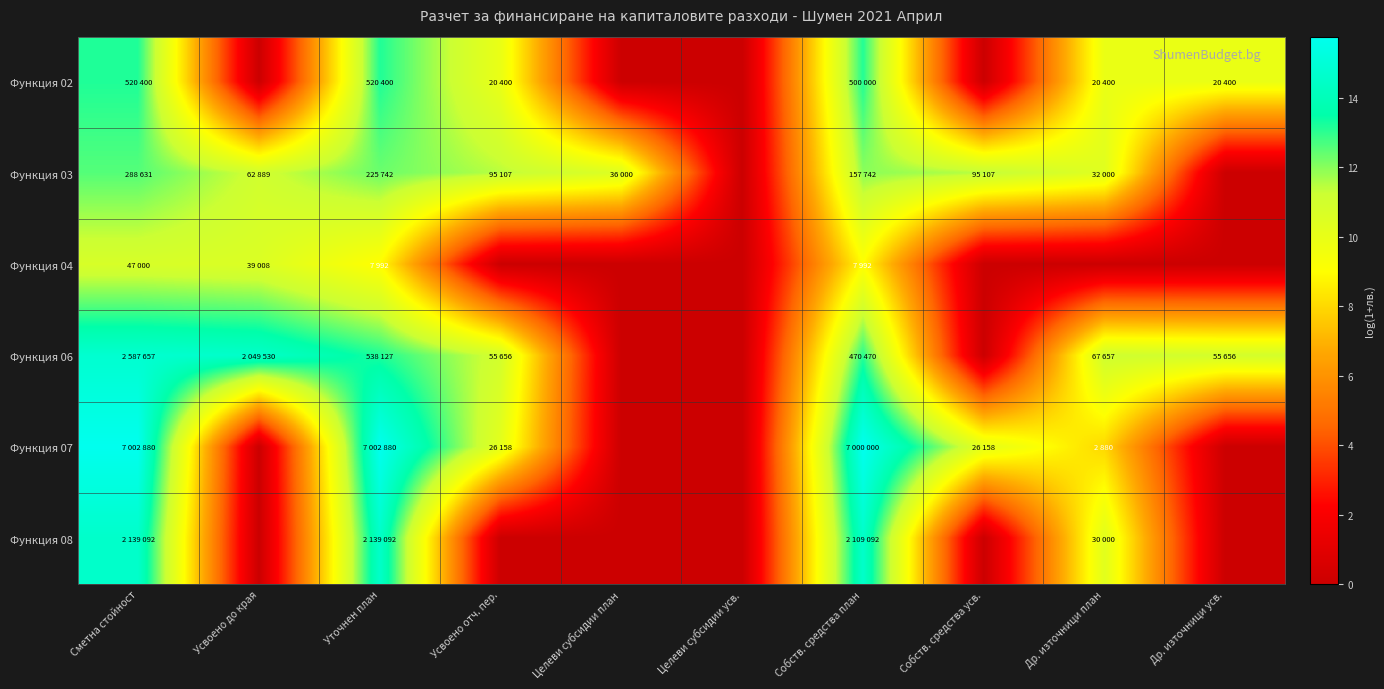

Which series has the largest range (max minus min)?

Функция 07